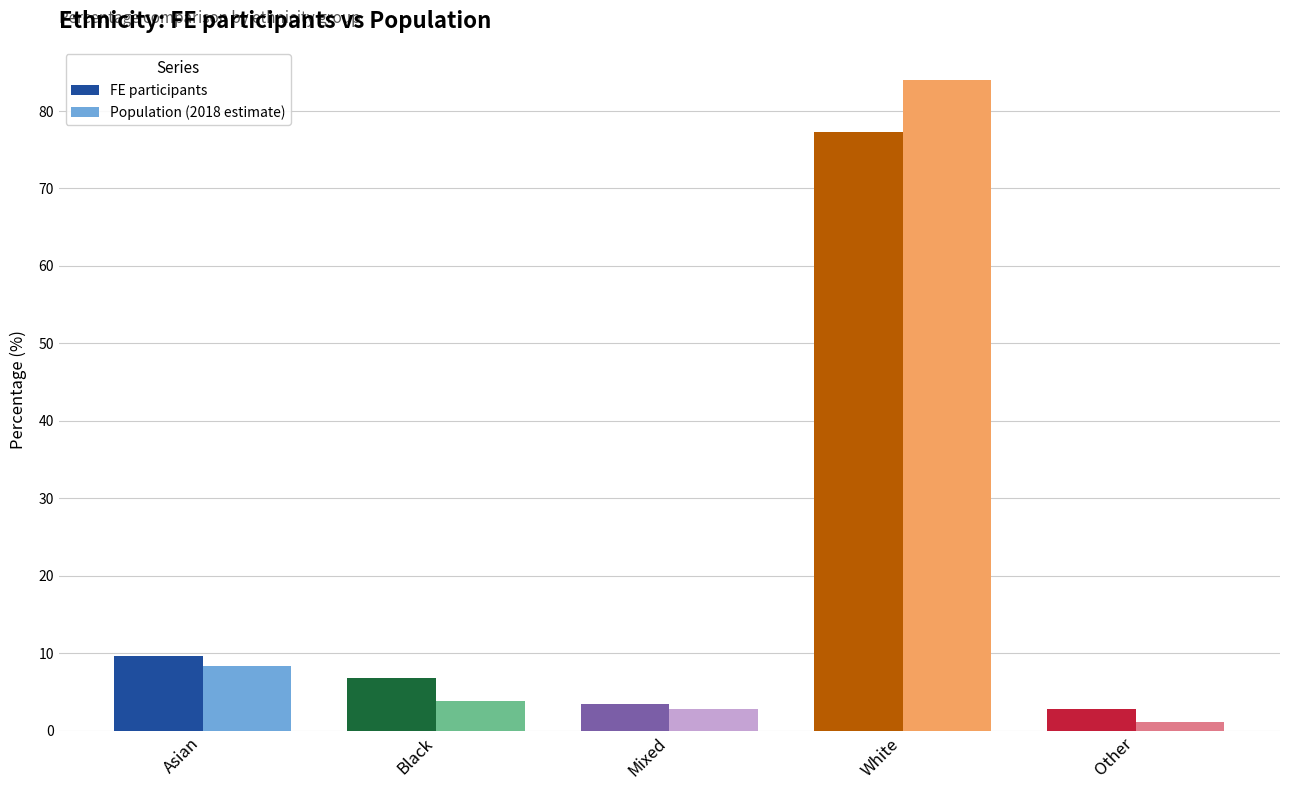

What is the greatest value displayed?

84.0